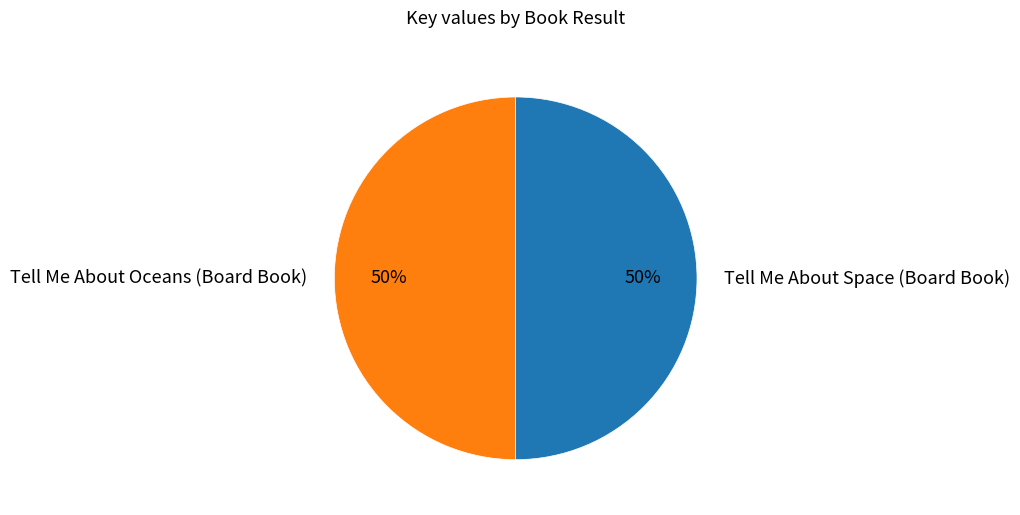

To the nearest percent, what portion does Tell Me About Space (Board Book) represent?

50%